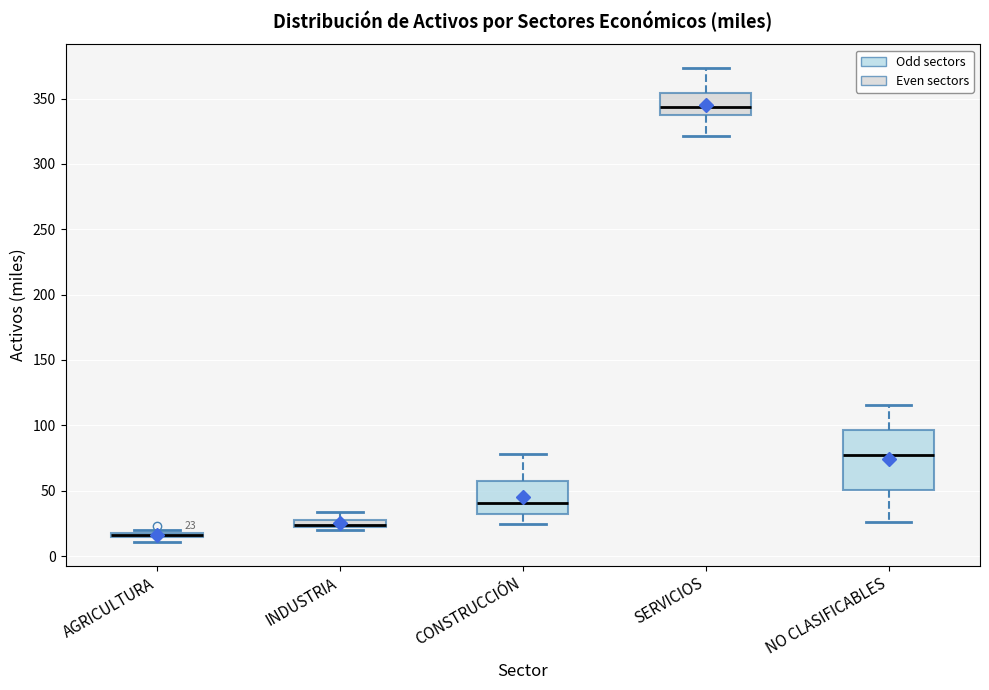

Which box is the tallest, from its lower edge to its upper edge?

NO CLASIFICABLES